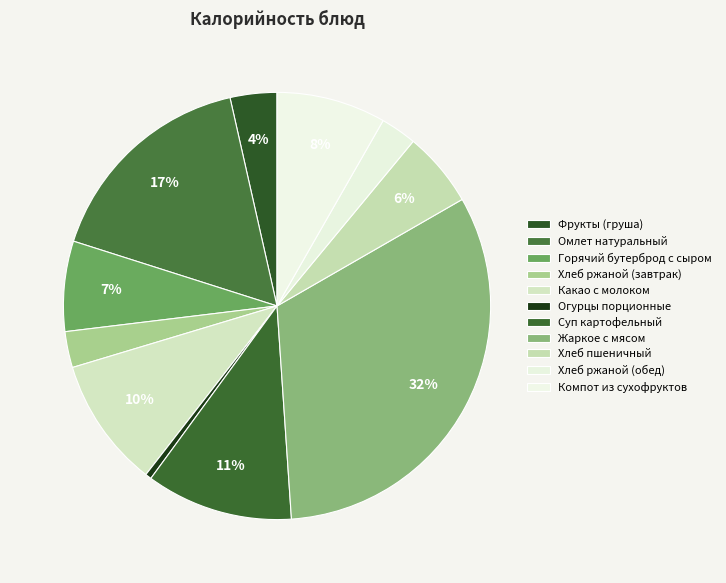

True or false: Горячий бутерброд с сыром accounts for 16% of the total.

False